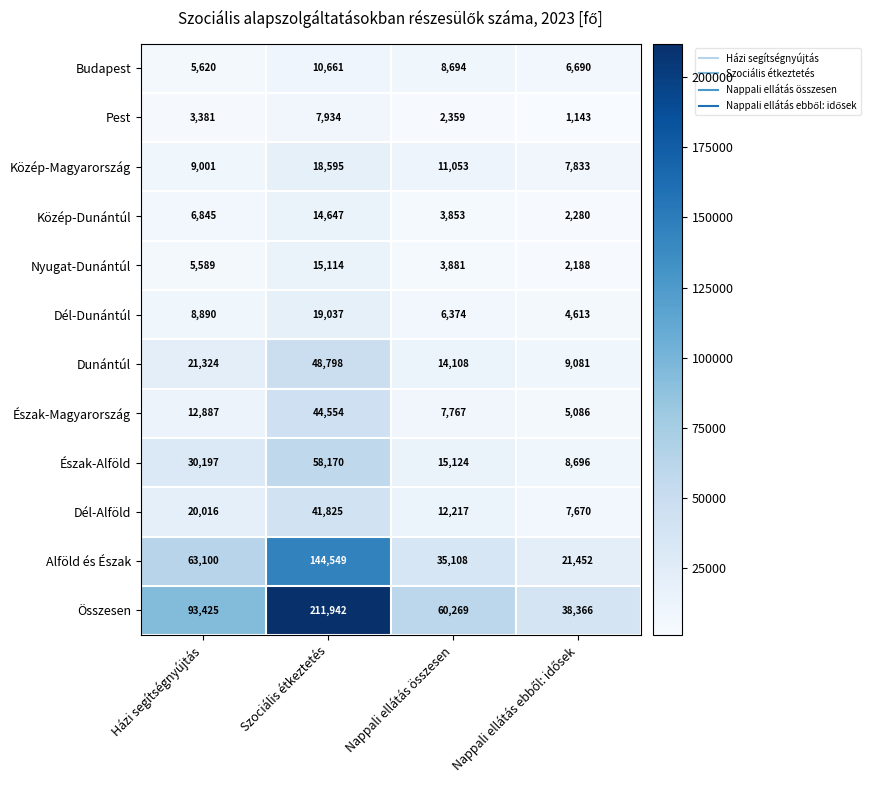

The value of Észak-Magyarország at Házi segítségnyújtás is 5570. True or false?

False